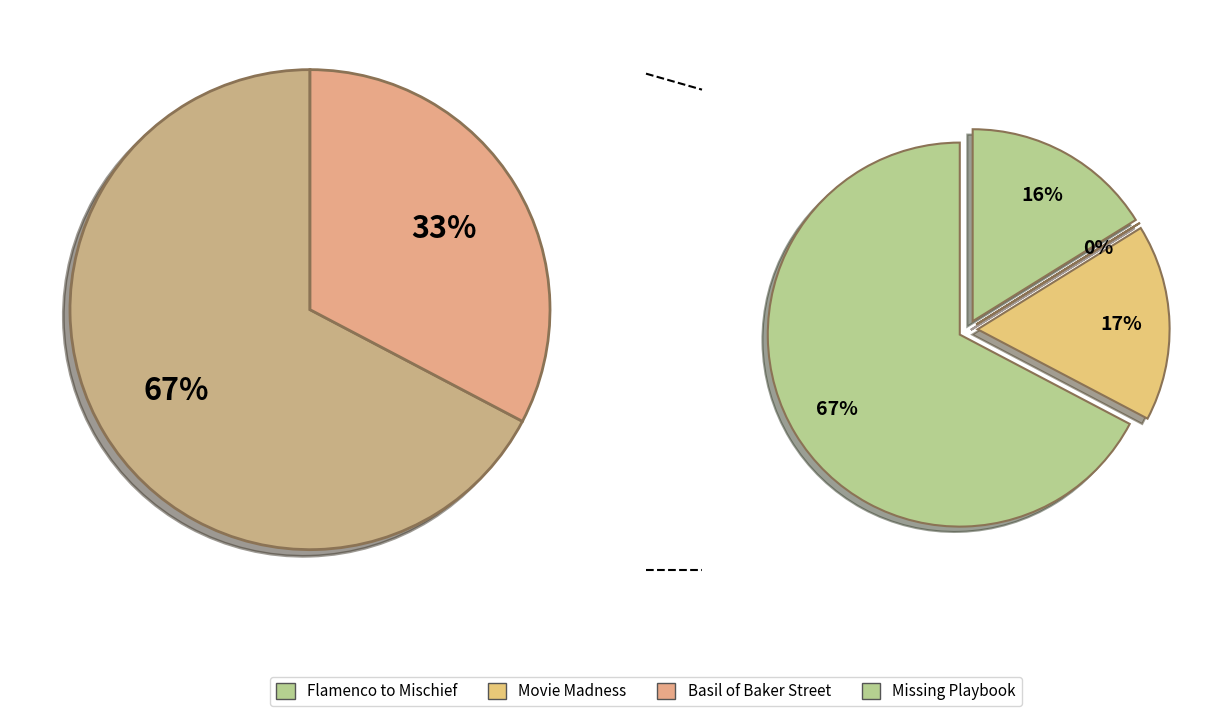

Between Flamenco to Mischief and Missing Playbook, which is larger?

Flamenco to Mischief